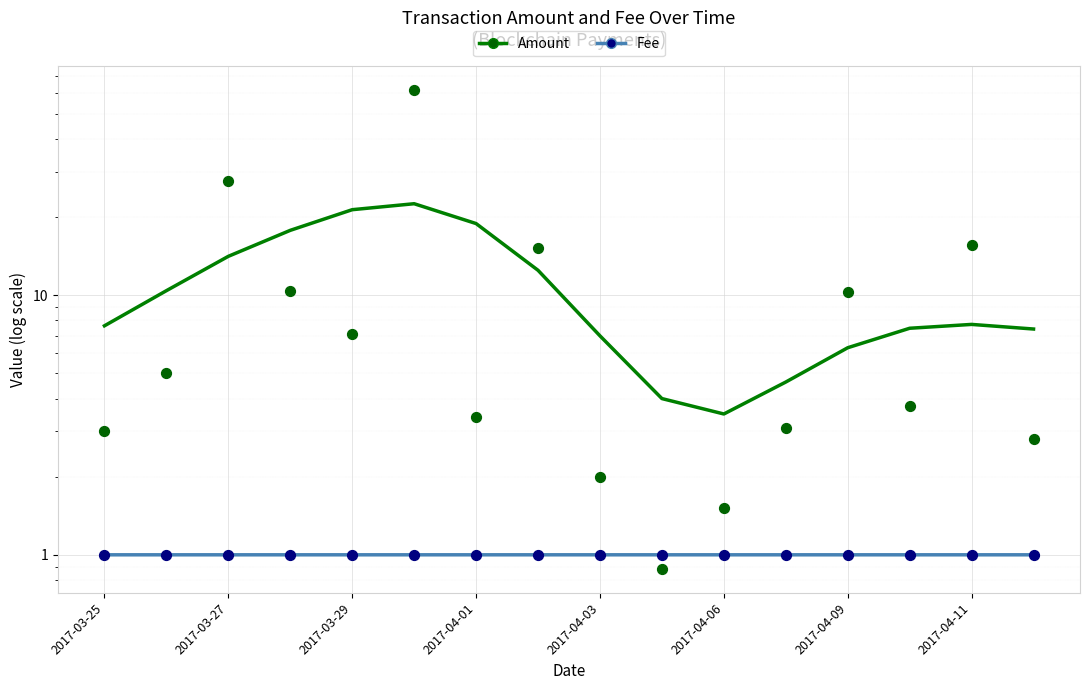

At how many categories does at least one series exceed 30?

1